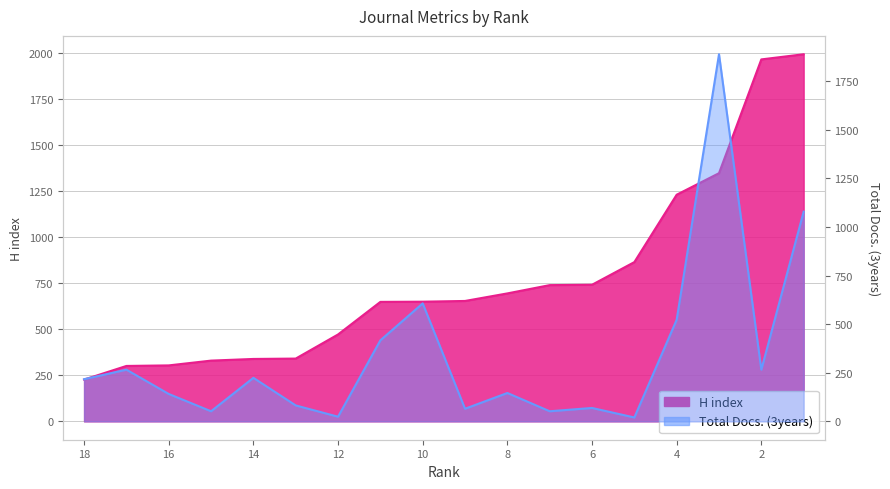

What is the value of the Total Docs. (3years) point at the 14th from the left?

20